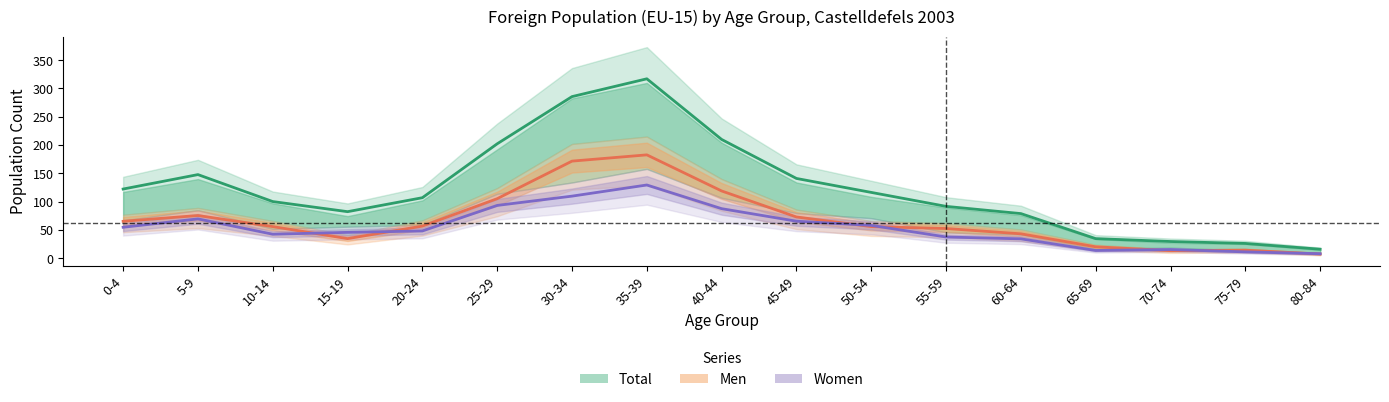

What is the label of the 8th point from the right?

45-49